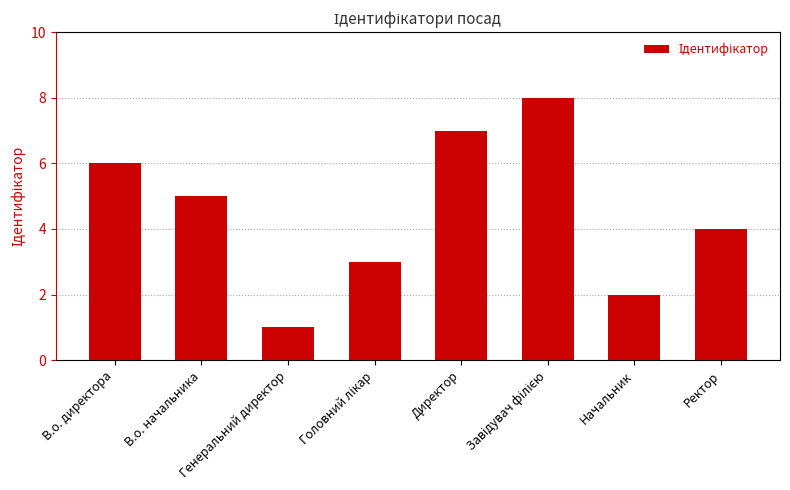

Count the number of data series in this chart.

1